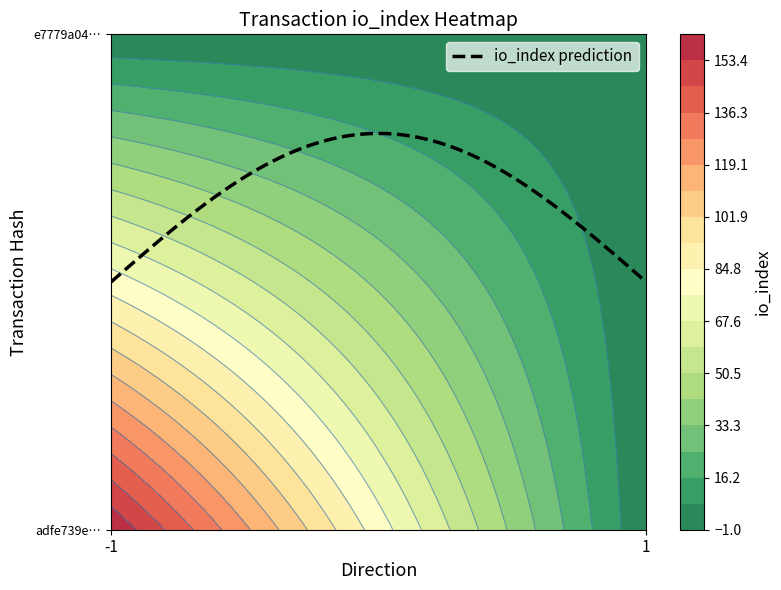

Is the value of e7779a049ab41d360cebc4b4698e57650fcef2f at 1 greater than the value of adfe739e77732dc7d4700322a8479b32ae1cf74 at -1?

No